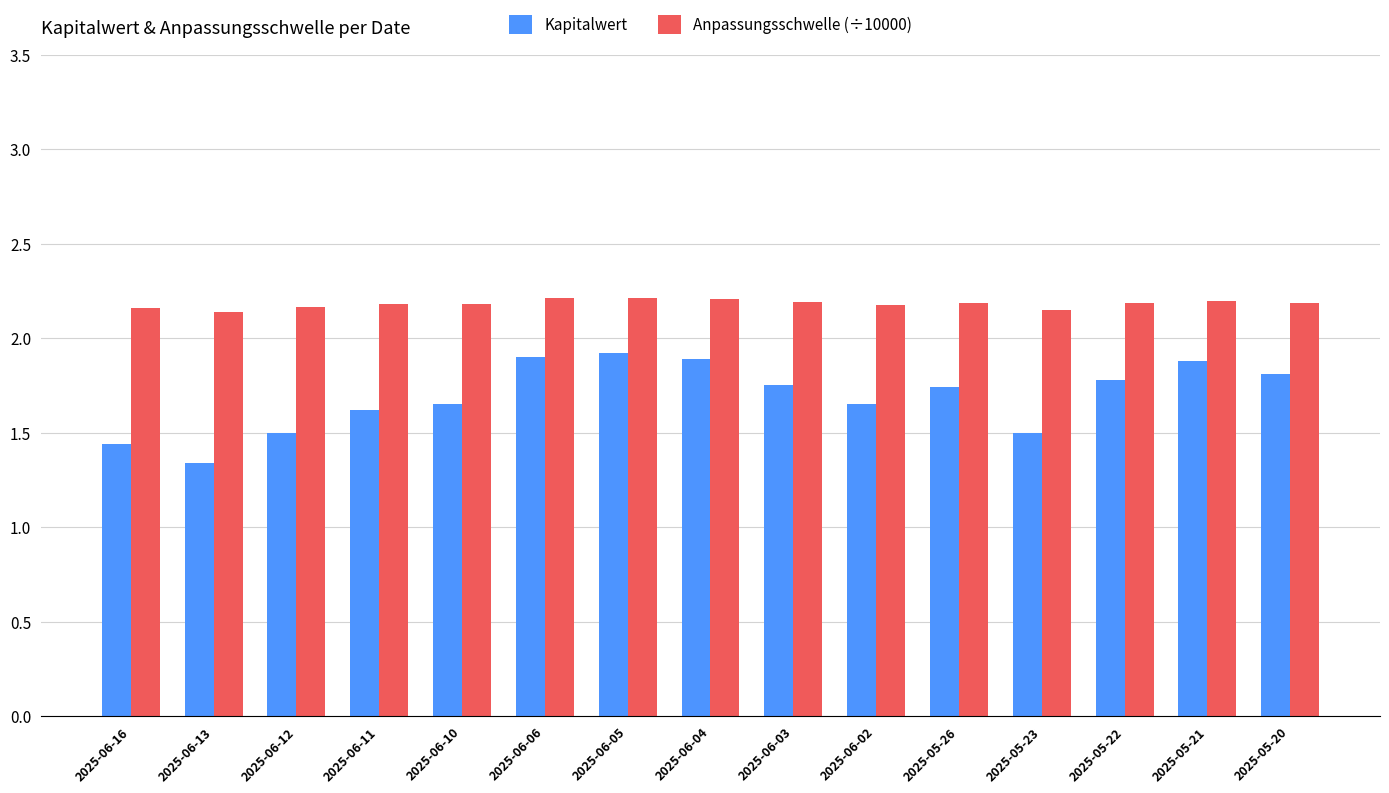

List the series in order of their overall mean, lowest first.

Kapitalwert, Anpassungsschwelle (÷10000)